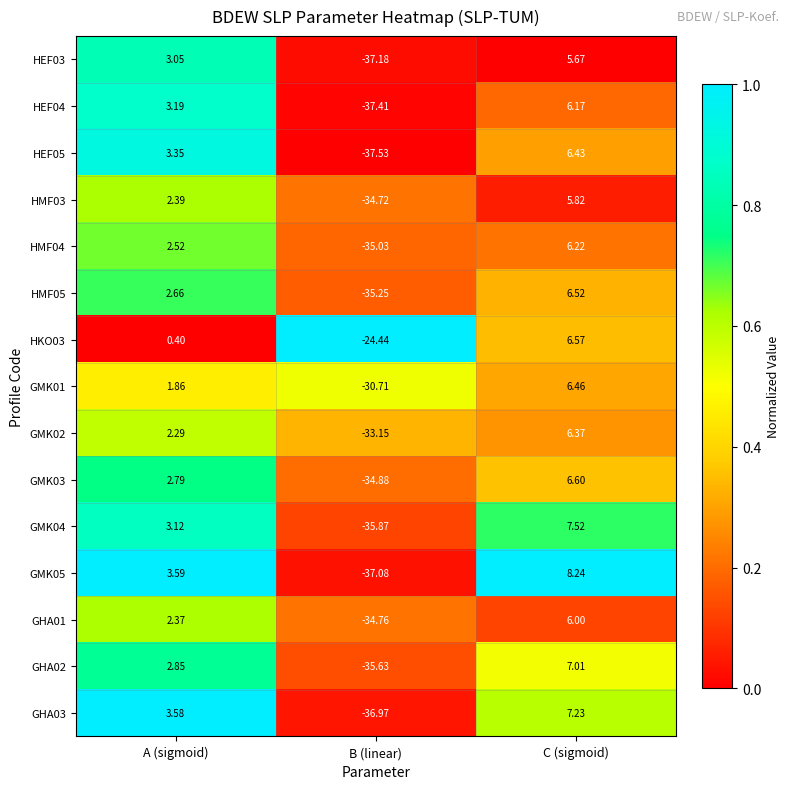

Rank the series at B (linear) from lowest to highest value.

HEF05, HEF04, HEF03, GMK05, GHA03, GMK04, GHA02, HMF05, HMF04, GMK03, GHA01, HMF03, GMK02, GMK01, HKO03